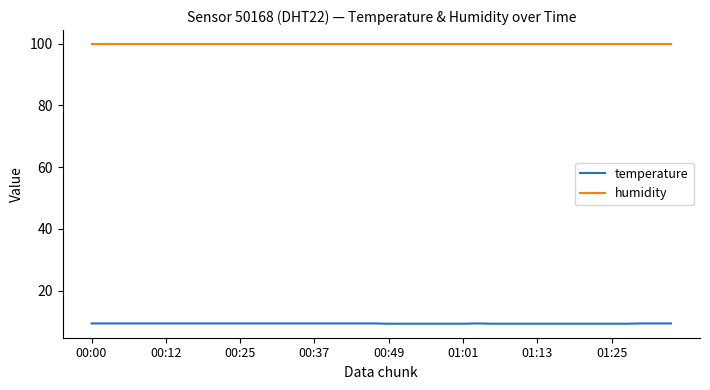

What is the maximum value shown in the chart?

99.9